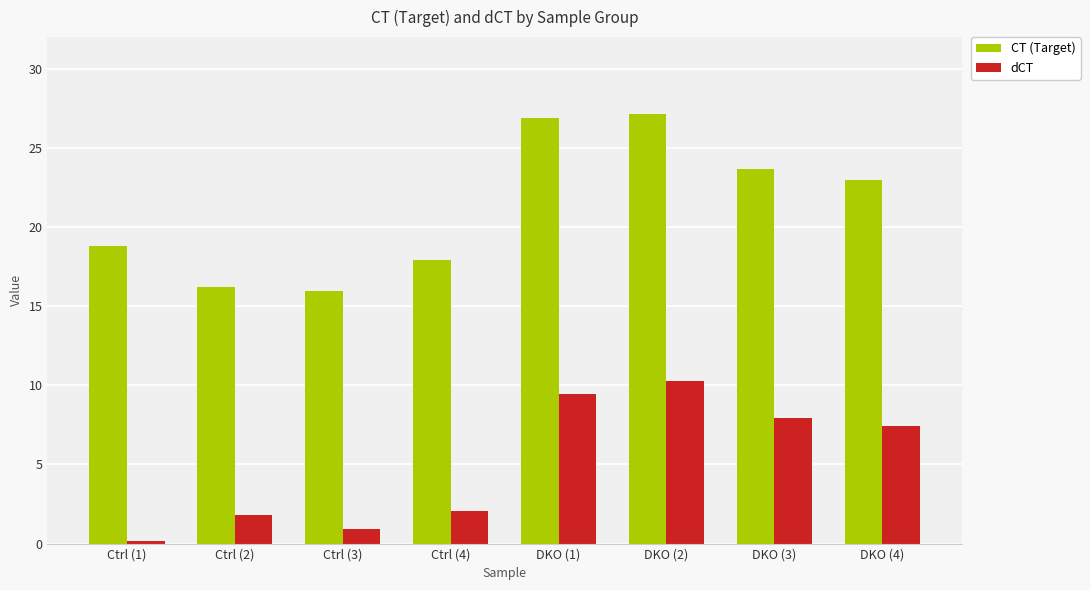

Is it true that dCT equals 9.4 at DKO (1)?

True